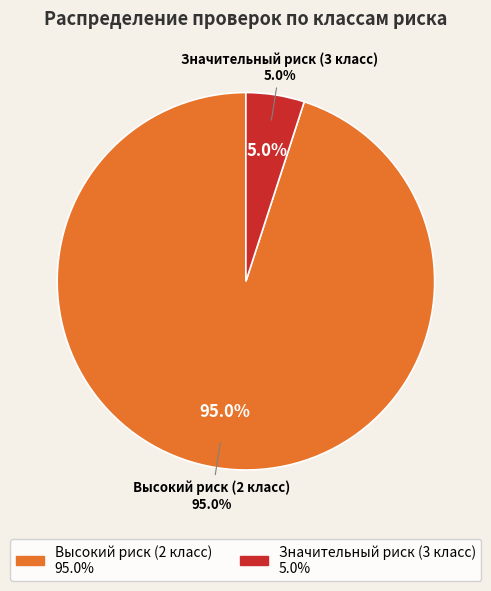

Is Высокий риск (2 класс) the majority of the pie?

Yes